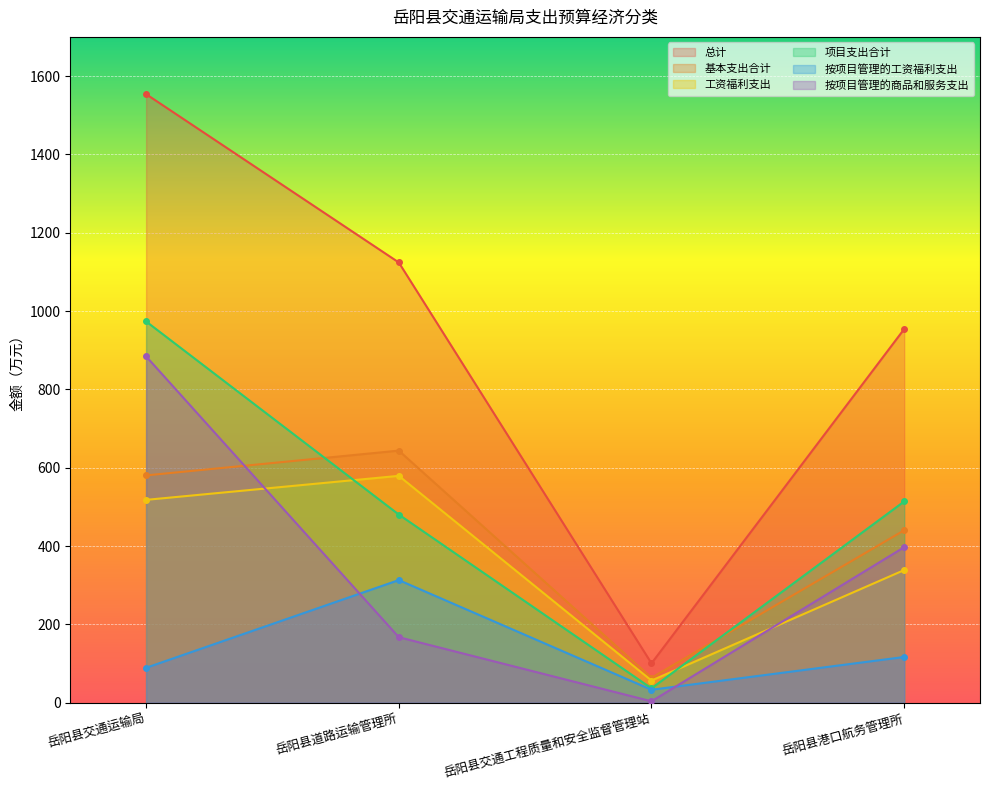

True or false: 按项目管理的商品和服务支出 and 总计 cross at least once.

False